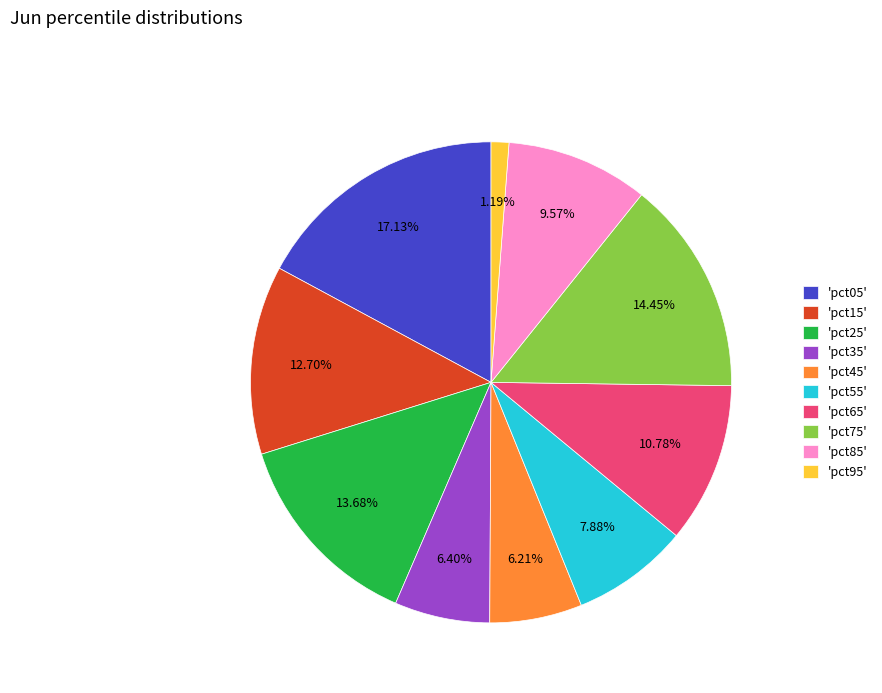

Which has a higher value, 'pct65' or 'pct95'?

'pct65'